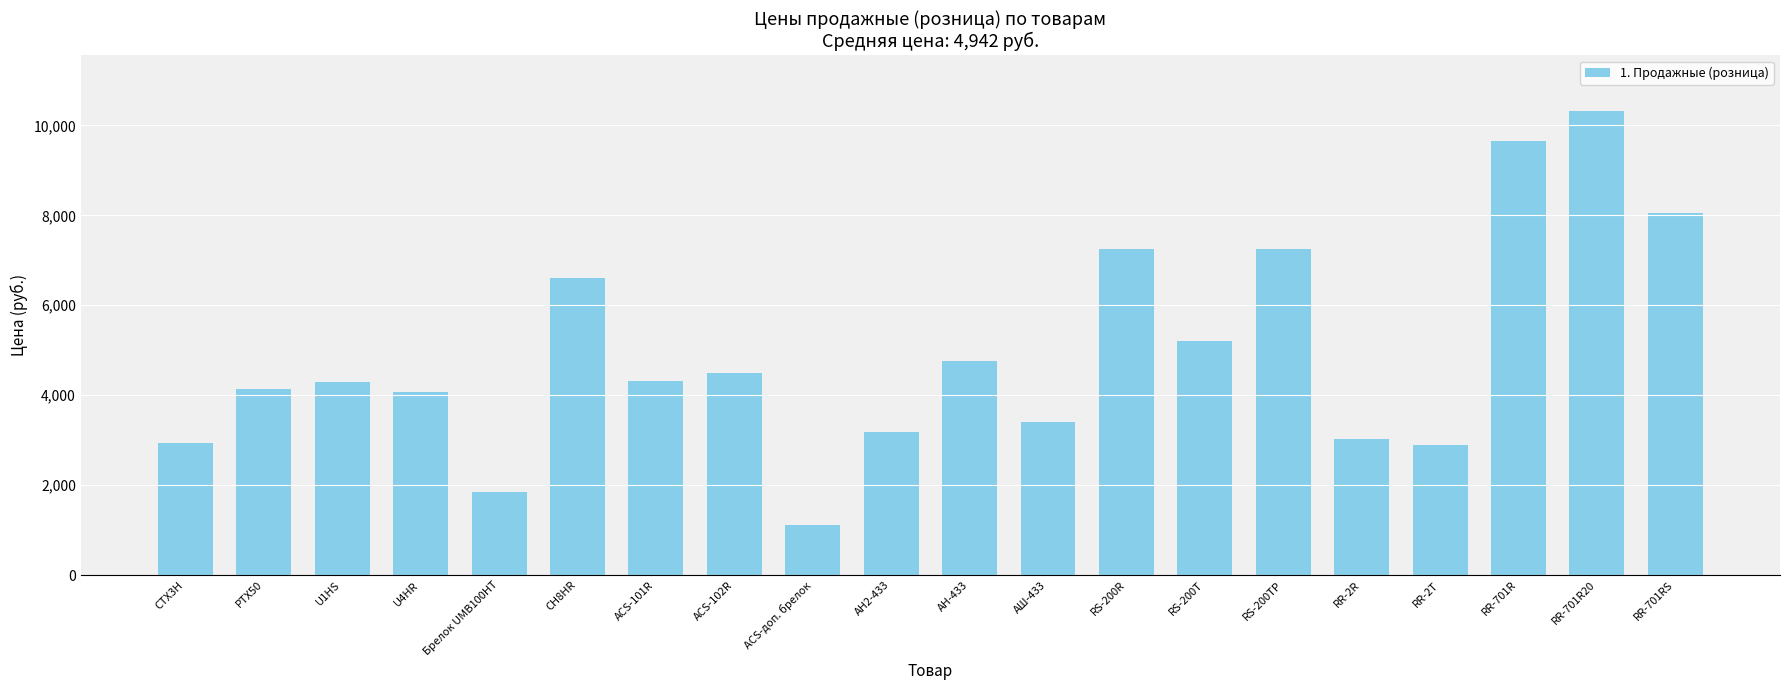

How many values are below 4320?

10